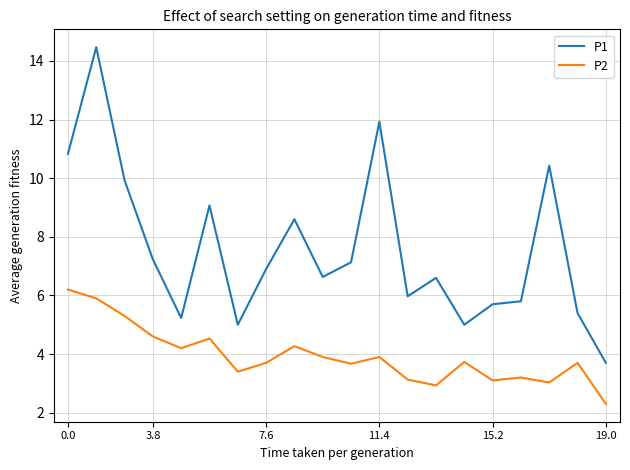

Which series has the widest spread of values?

P1